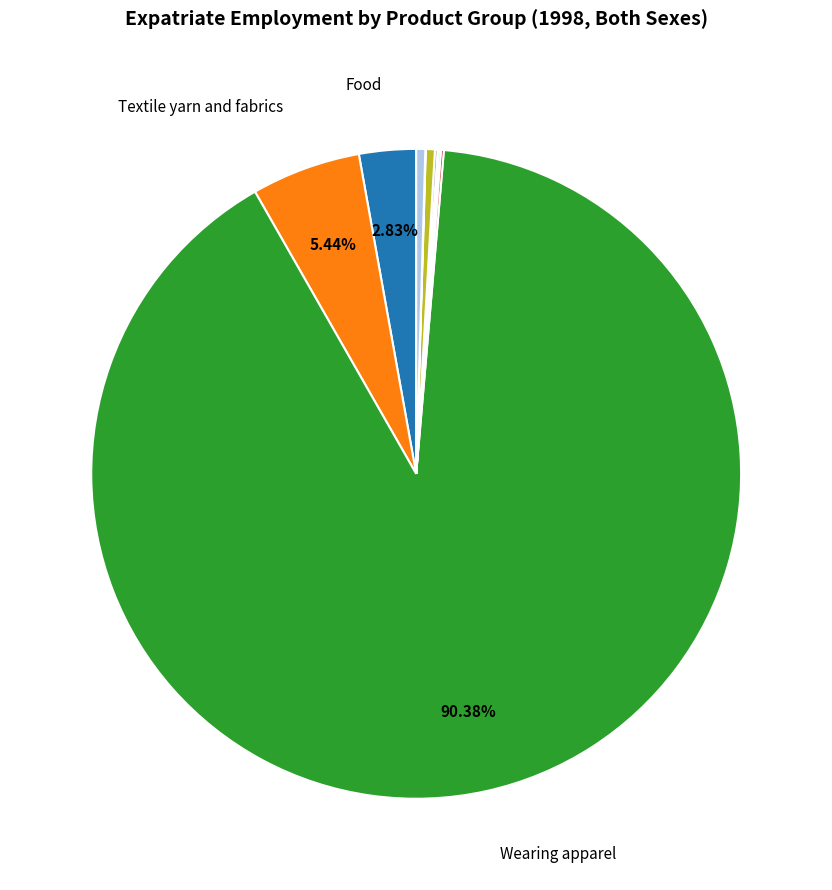

Is there a majority slice in this chart?

Yes